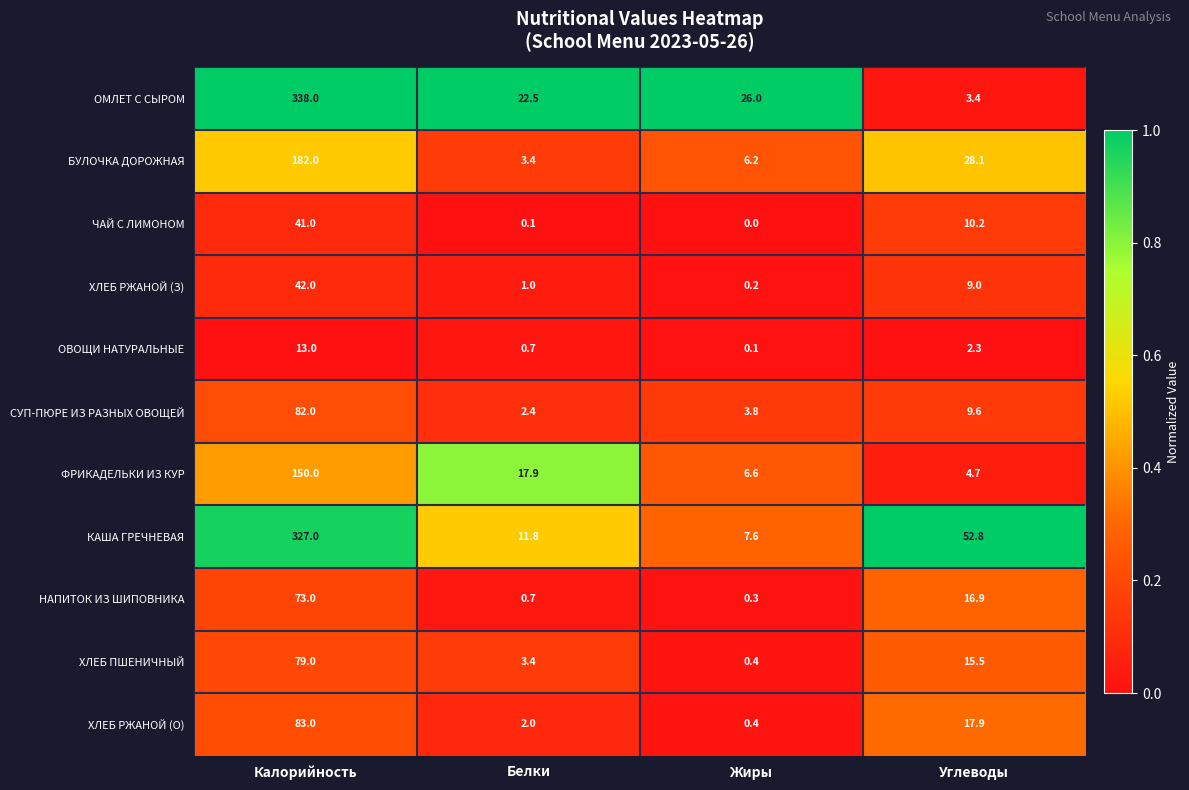

At how many categories does at least one series exceed 0?

4